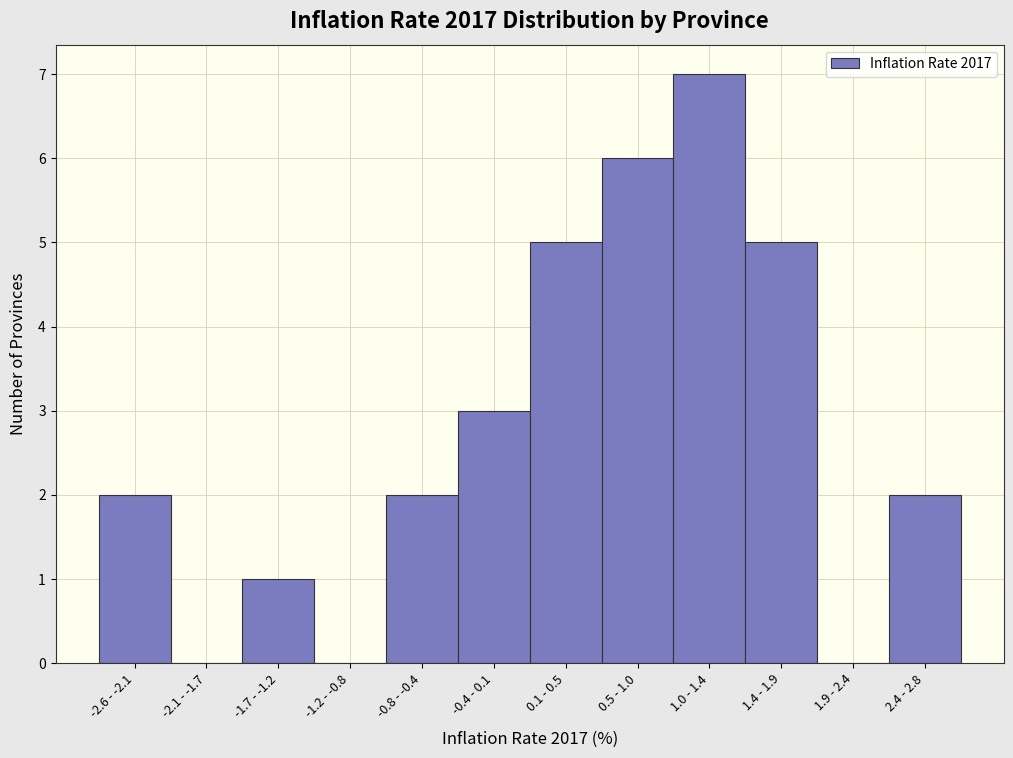

Reading left to right, transcribe all the data shown in this chart.

-2.6 - -2.1=2	-2.1 - -1.7=0	-1.7 - -1.2=1	-1.2 - -0.8=0	-0.8 - -0.4=2	-0.4 - 0.1=3	0.1 - 0.5=5	0.5 - 1.0=6	1.0 - 1.4=7	1.4 - 1.9=5	1.9 - 2.4=0	2.4 - 2.8=2